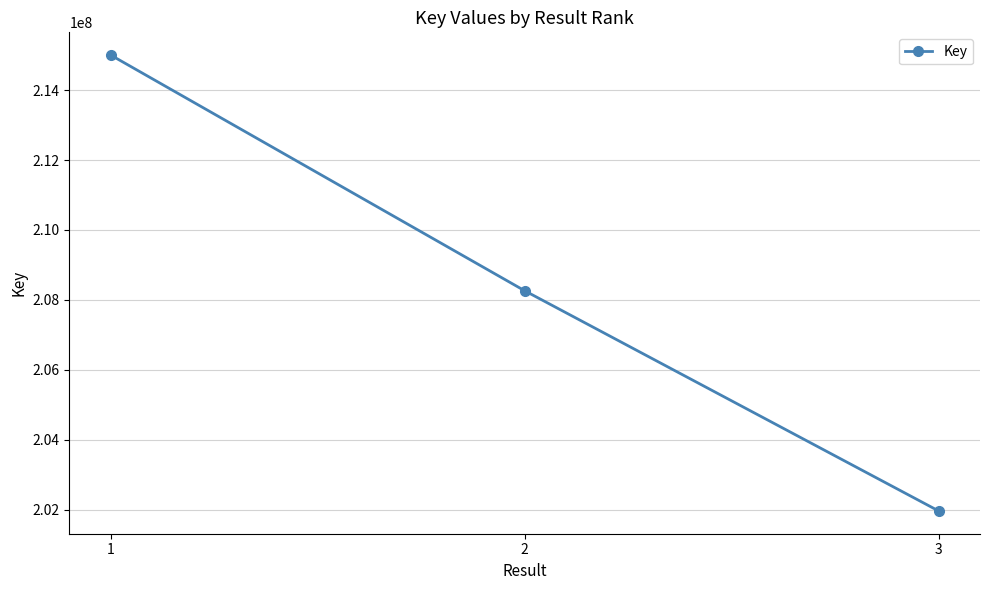

What is the smallest value displayed?

201961191